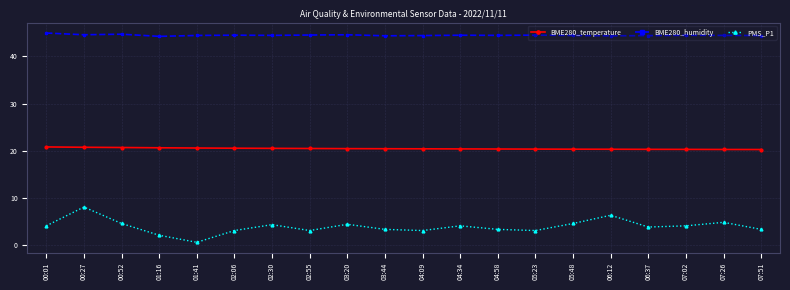

True or false: PMS_P1 has more than 1 interior local peaks.

True